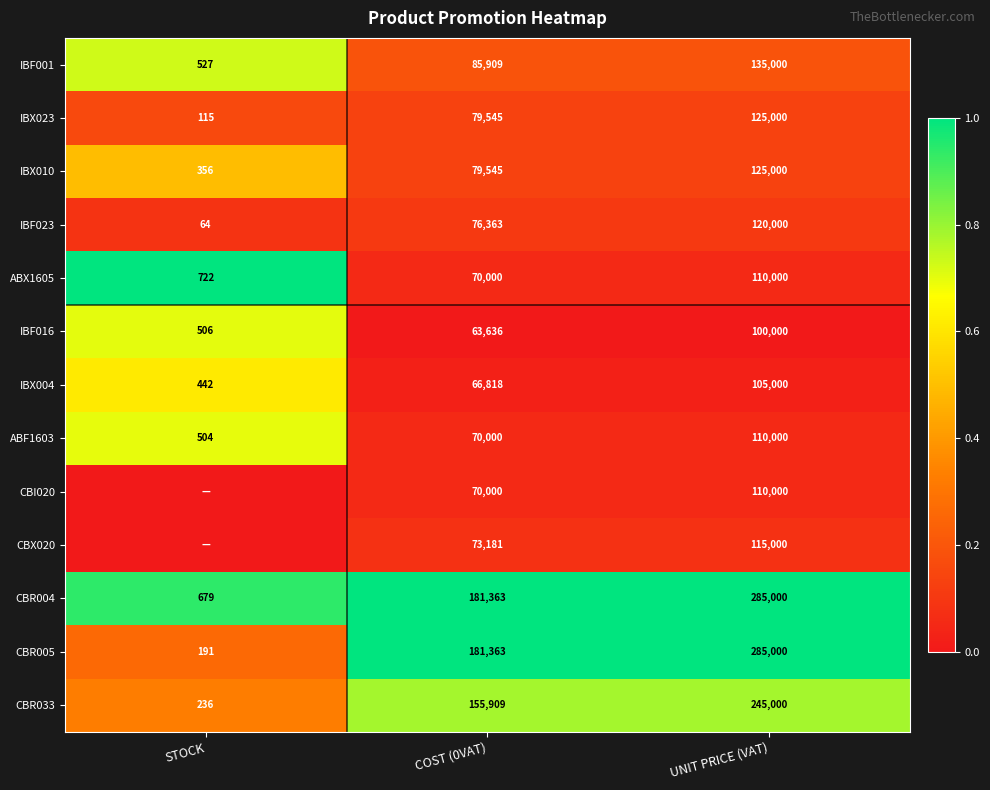

The ABF1603 series shows 1.1 at STOCK. True or false?

False